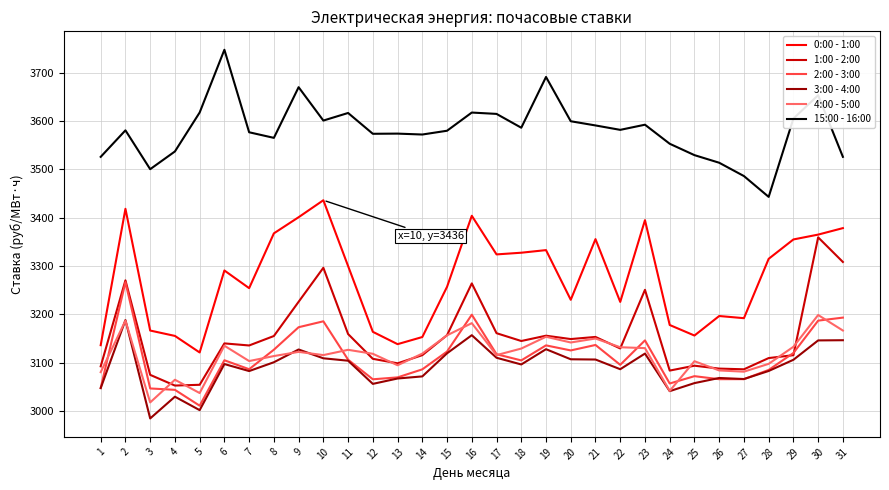

Between 7 and 25, which series saw the biggest shift?

0:00 - 1:00